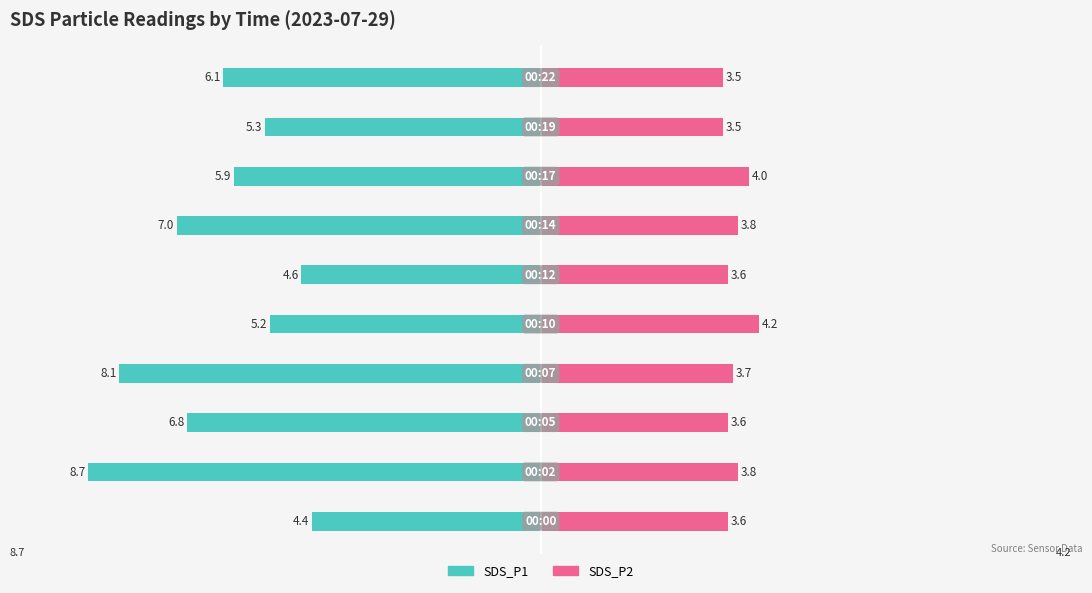

Count the number of data series in this chart.

2